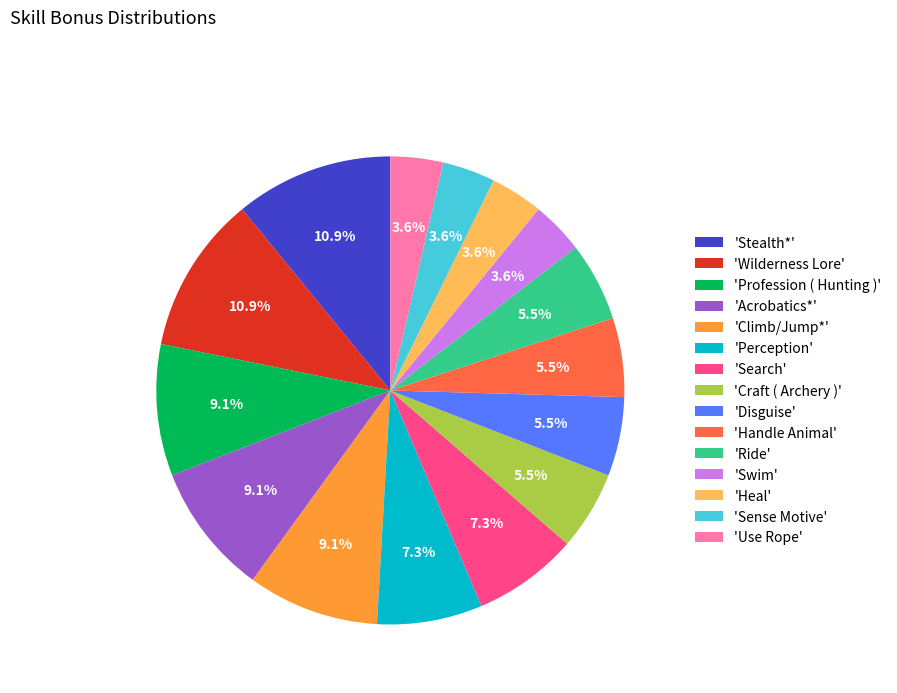

How many segments does this pie chart have?

15